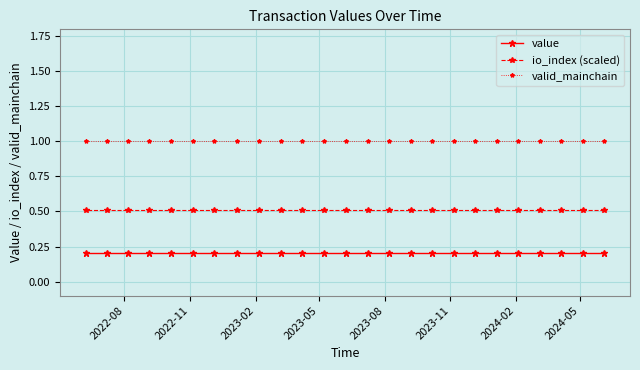

What is the highest value of the value series?

0.2